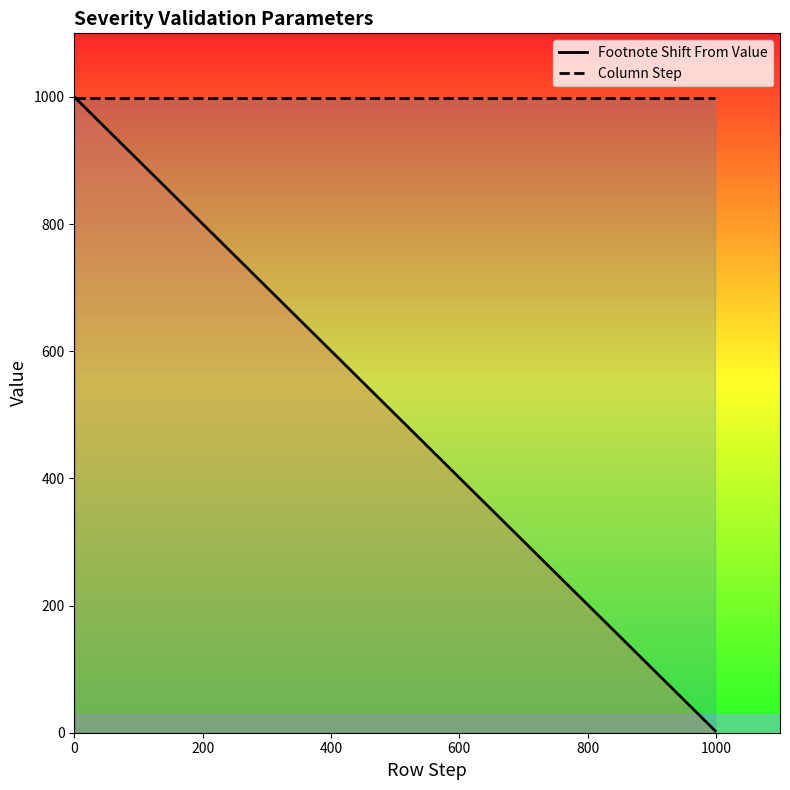

What is the minimum value shown in the chart?

3